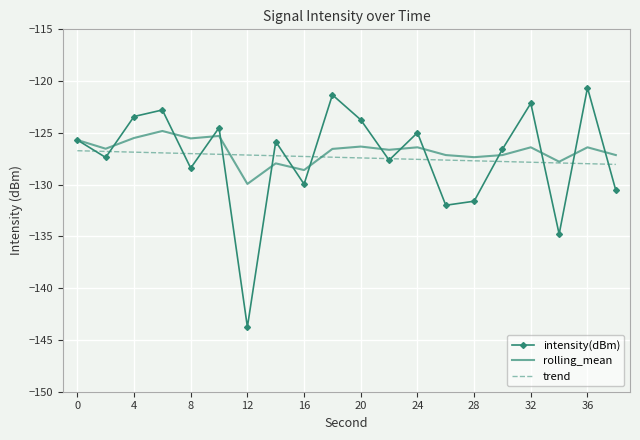

What are all the series names shown in the legend?

intensity(dBm), rolling_mean, trend